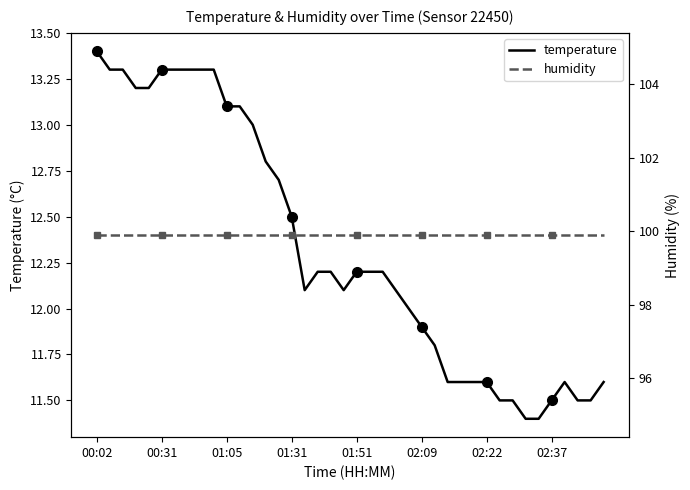

Is it true that temperature equals 20.2 at 02:09?

False